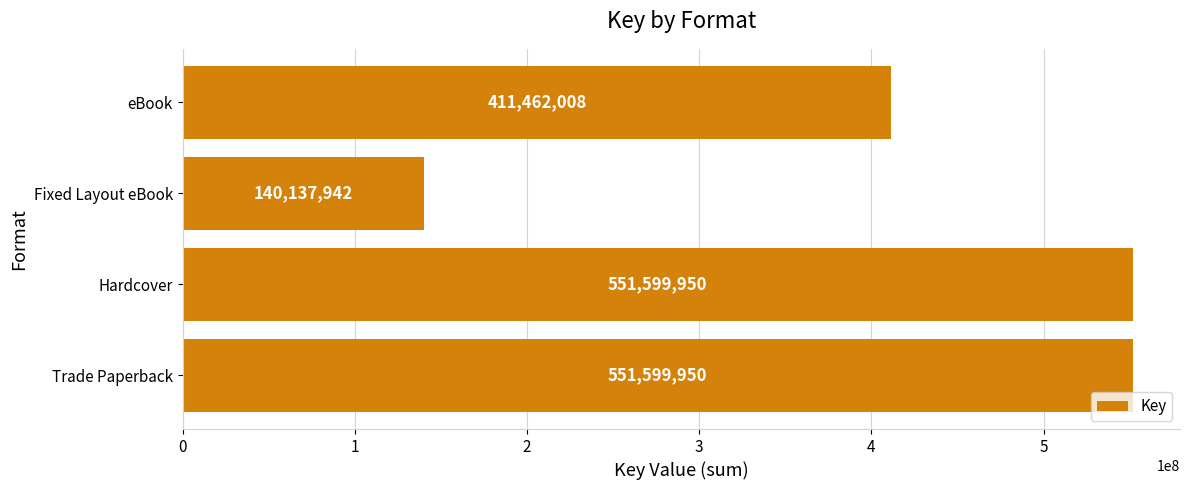

True or false: the data shows 174452145 at Hardcover.

False